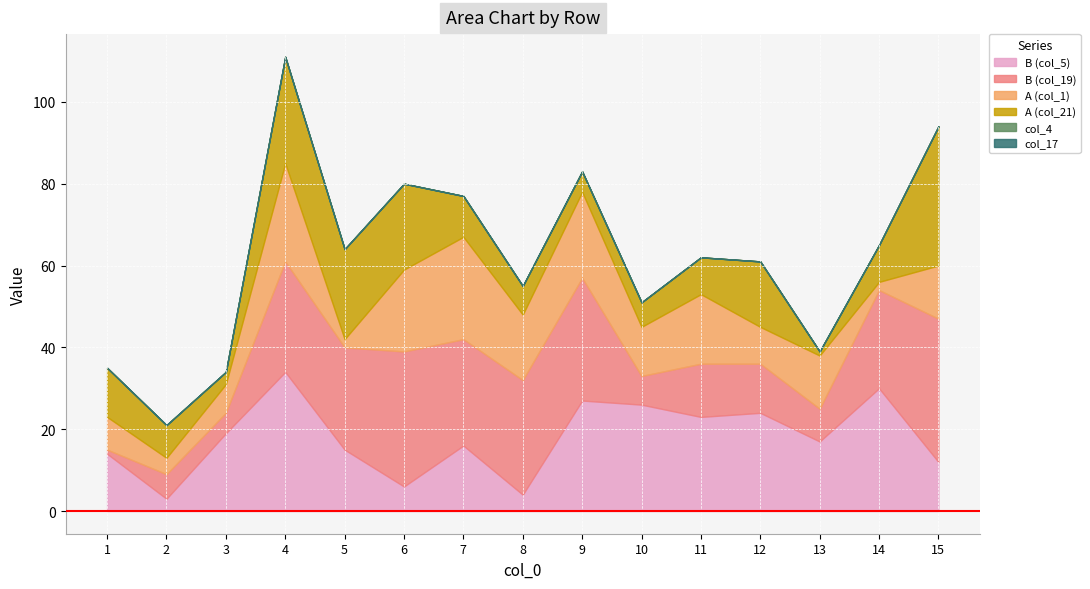

Which series has the largest total across all categories?

B (col_19)